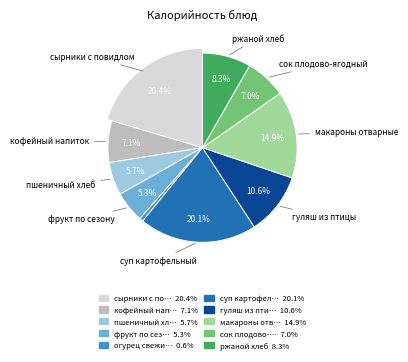

Which category has the smallest portion of the pie?

огурец свежий